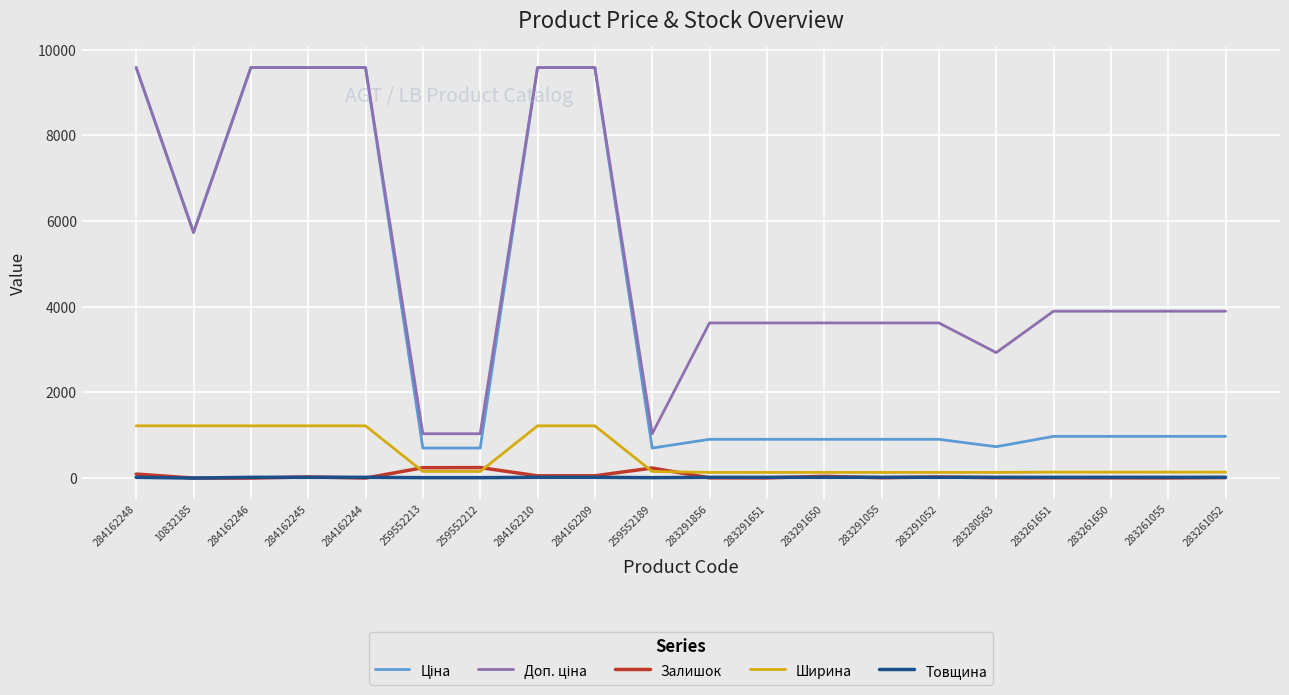

What is the greatest value displayed?

9585.4